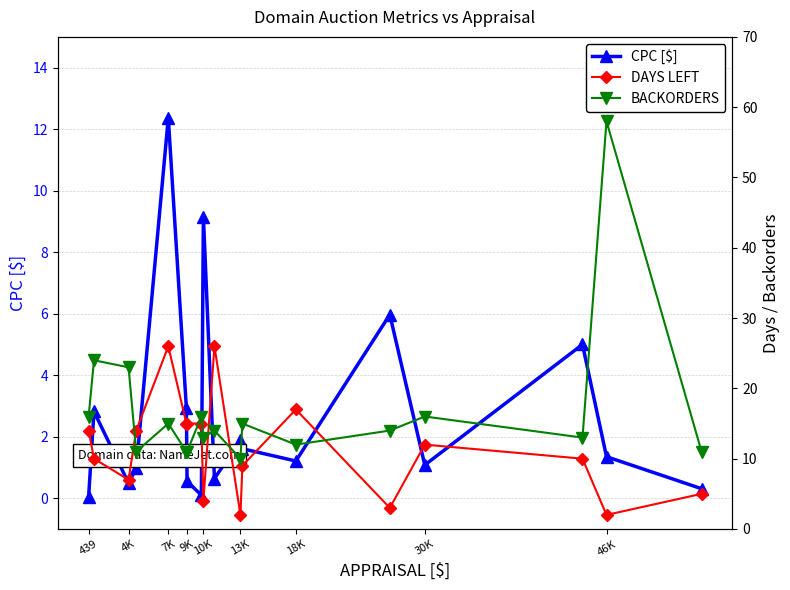

Where is the first local minimum for CPC [$]?

4K